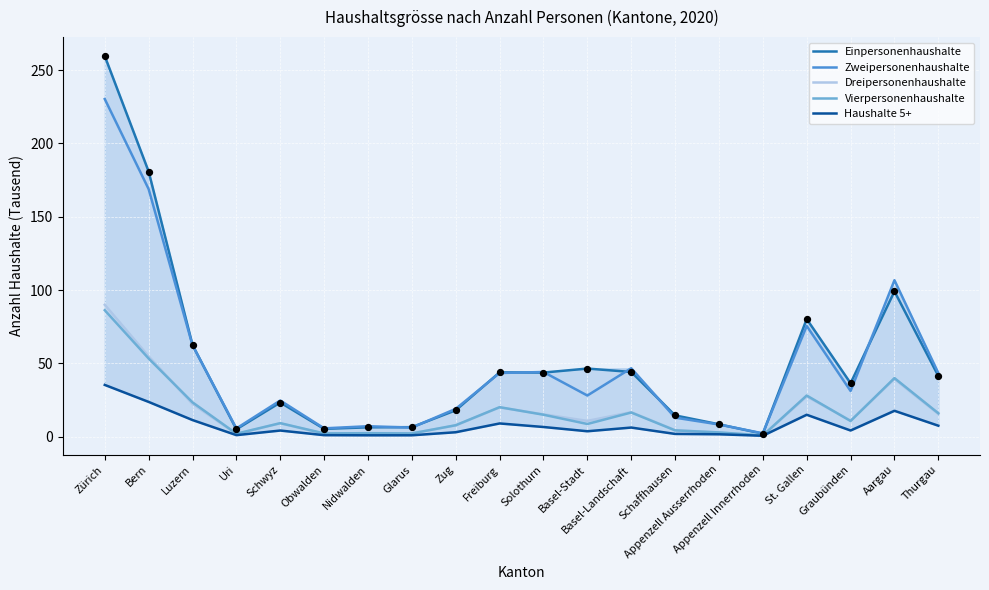

Which series has the widest spread of Y values?

Einpersonenhaushalte